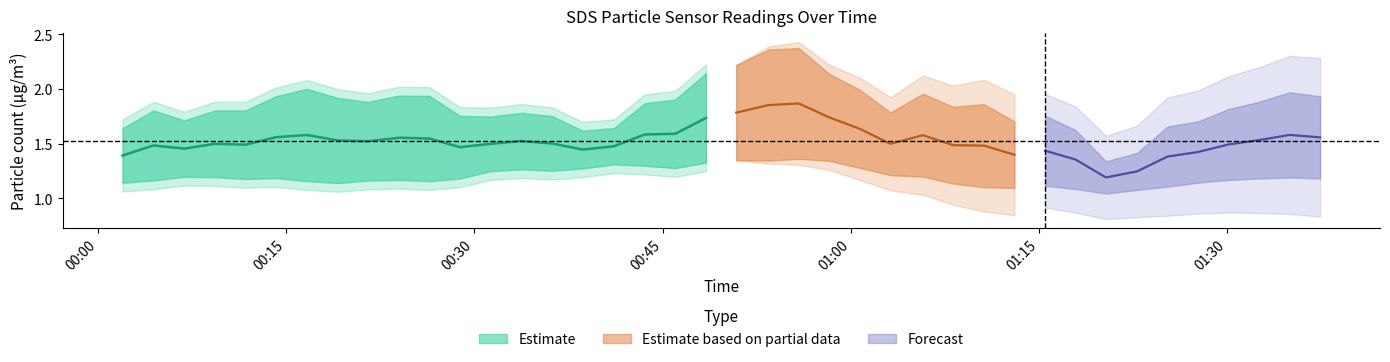

What position from the left is 2024/02/04 00:38:38?

16